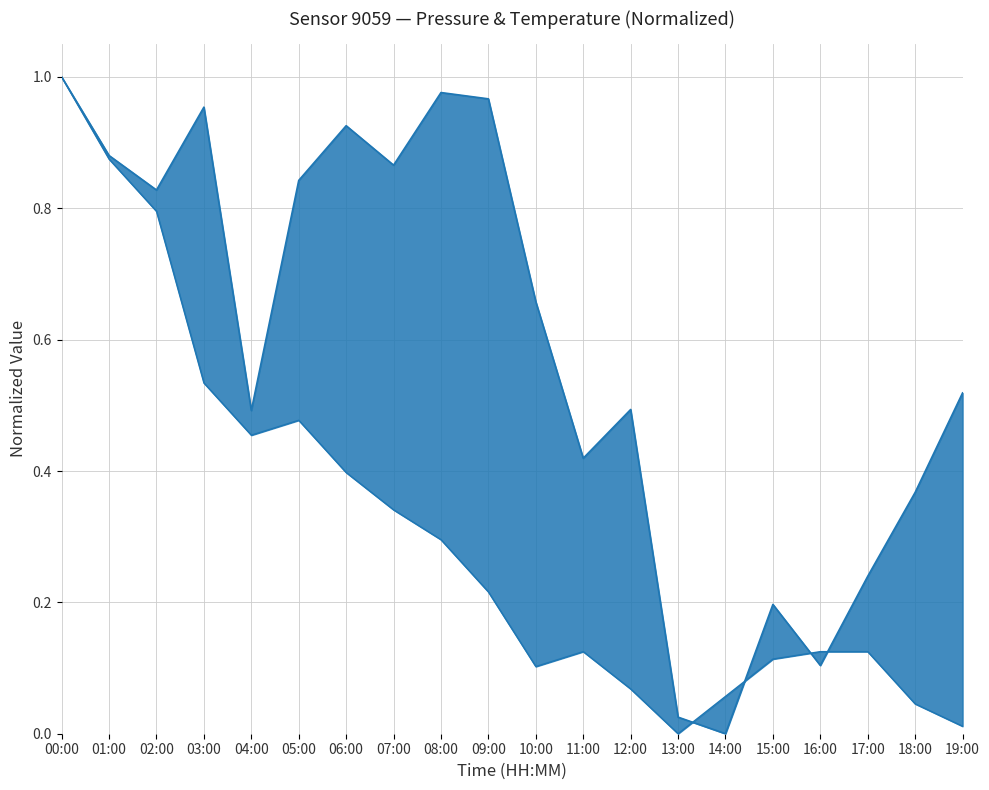

In pressure_line, how many points are higher than both neighbors (excluding endpoints)?

5